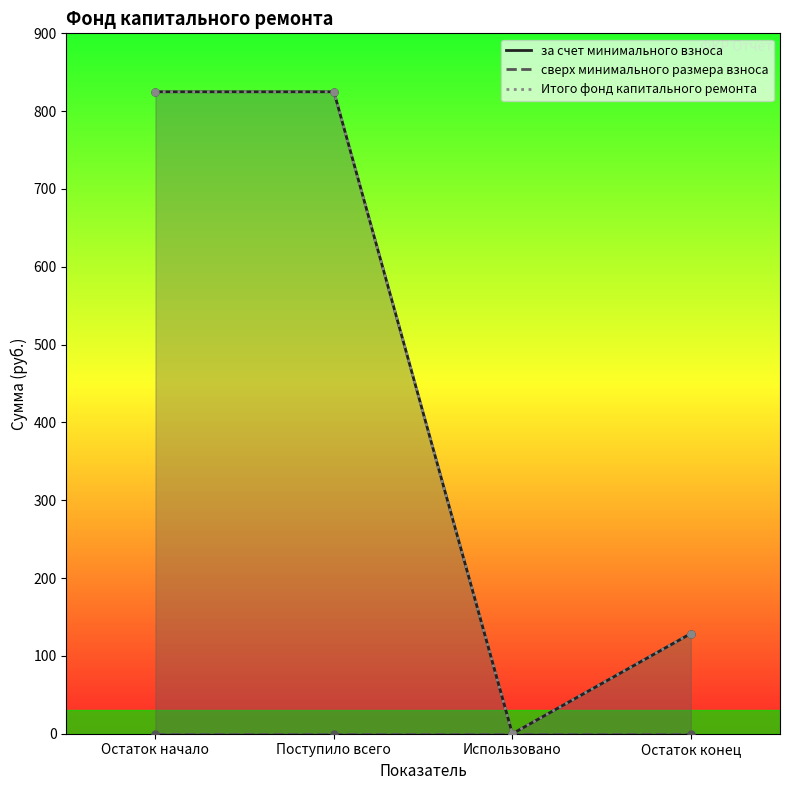

Which series changed the most between Поступило всего and Использовано?

за счет минимального взноса